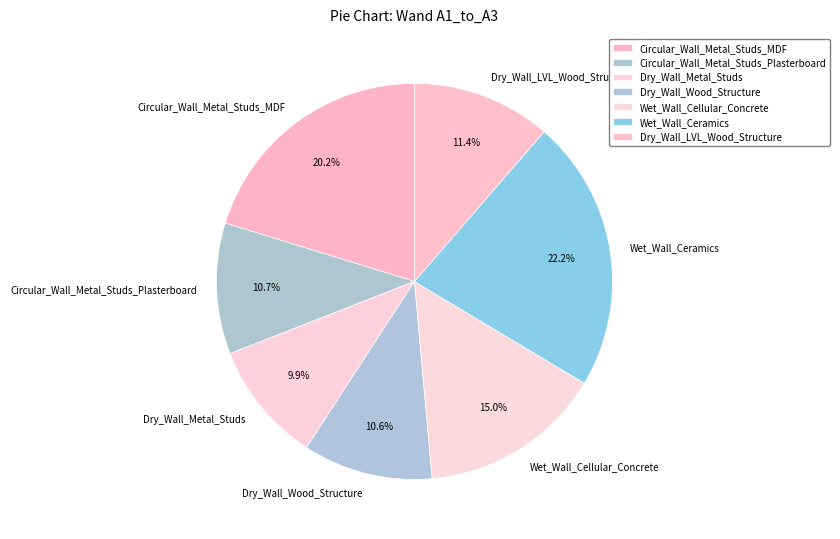

What is the largest slice in the pie chart?

Wet_Wall_Ceramics